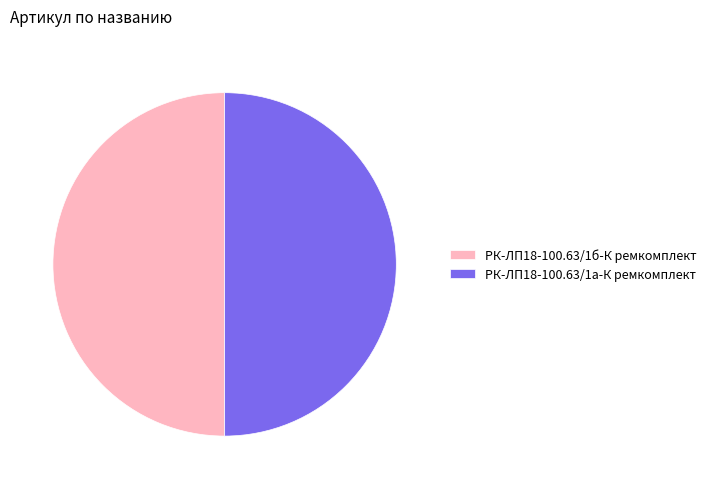

What is the ratio of the value at РК-ЛП18-100.63/1а-К ремкомплект to the value at РК-ЛП18-100.63/1б-К ремкомплект?

1.0